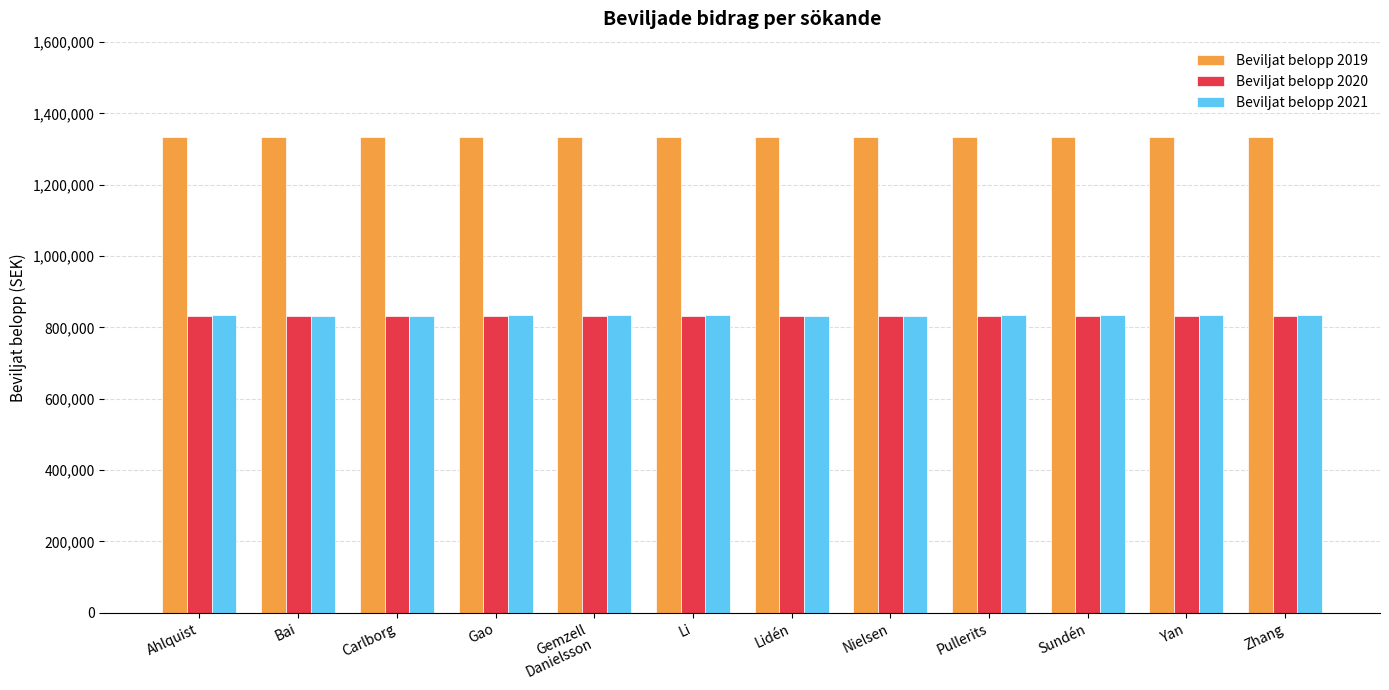

What is the label of the 11th bar from the right?

Bai